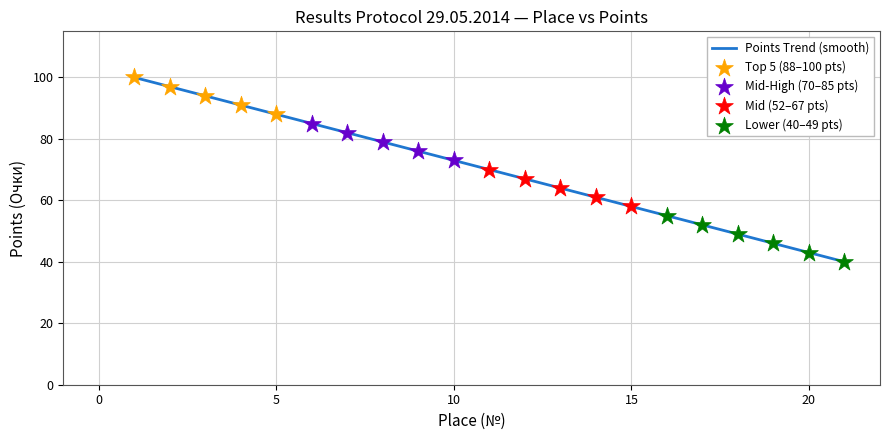

What is the maximum value for Points Trend (smooth)?

100.0